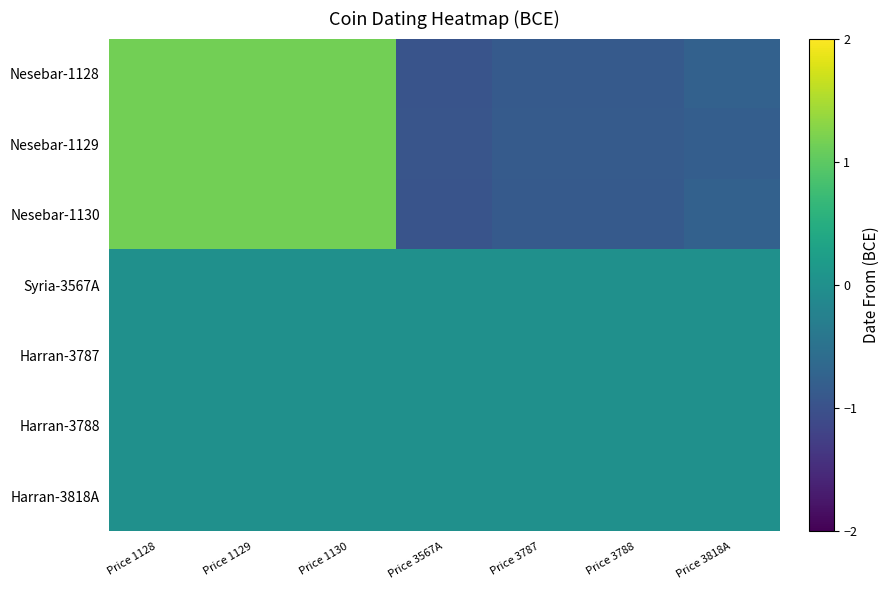

How many series are shown in this chart?

7